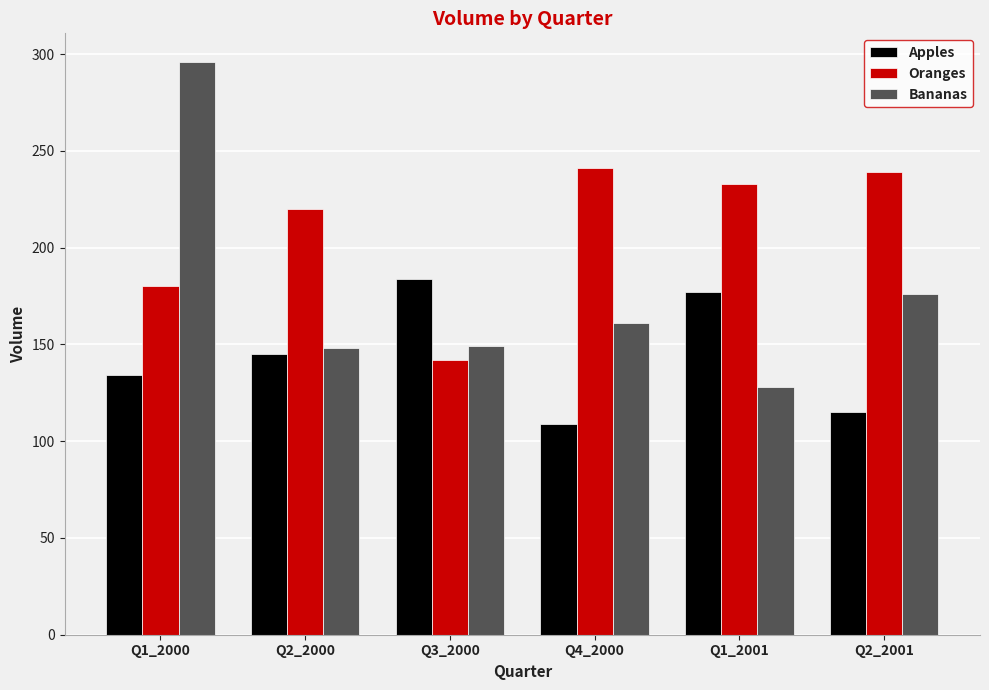

What is the smallest value displayed?

109